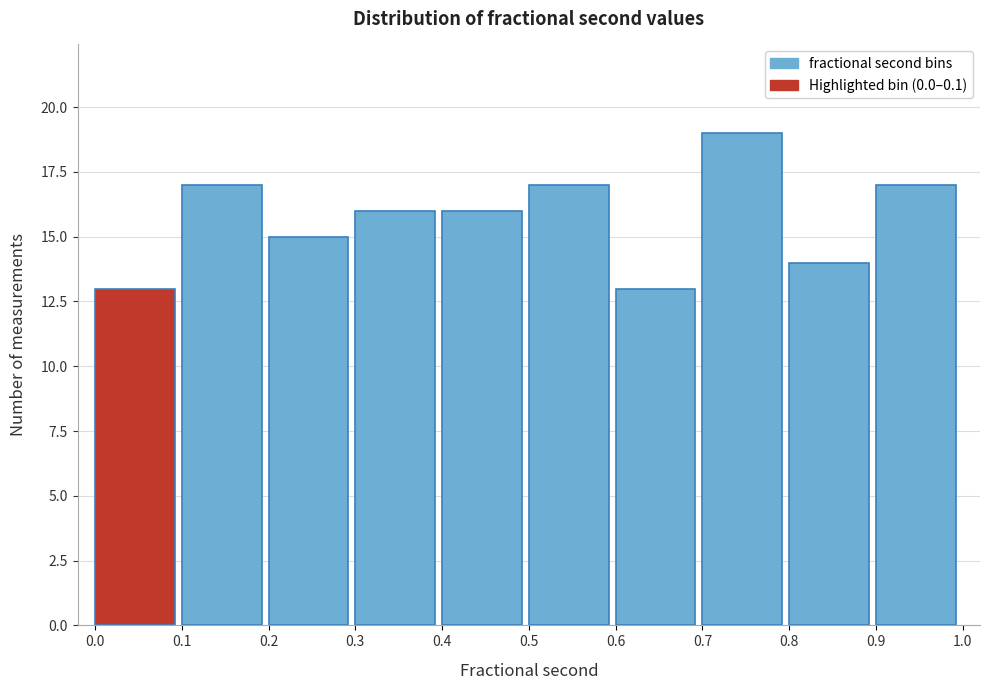

Reading left to right, list every bar in this chart as the range it spans on the x-axis followed by its height. The values are not printed on the chart, so give them approximately, as read against the axis.

0.0 to 0.1: 13
0.1 to 0.2: 17
0.2 to 0.3: 15
0.3 to 0.4: 16
0.4 to 0.5: 16
0.5 to 0.6: 17
0.6 to 0.7: 13
0.7 to 0.8: 19
0.8 to 0.9: 14
0.9 to 1.0: 17